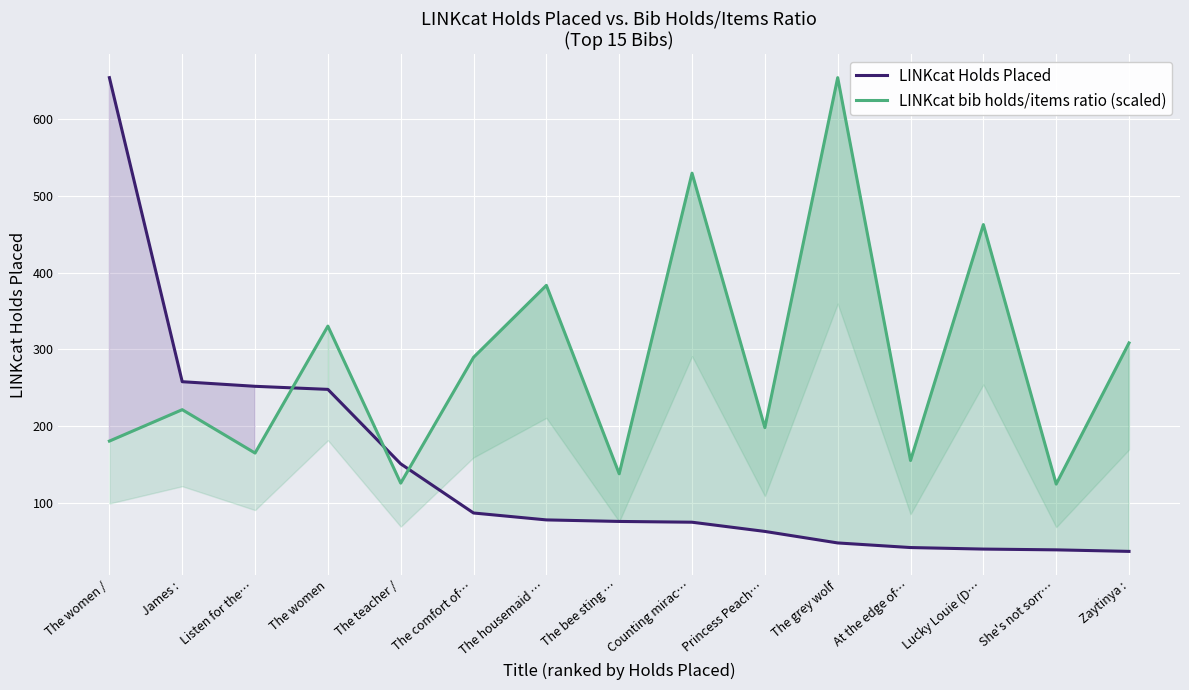

At which label does LINKcat bib holds/items ratio (scaled) reach its minimum?

She's not sorr…